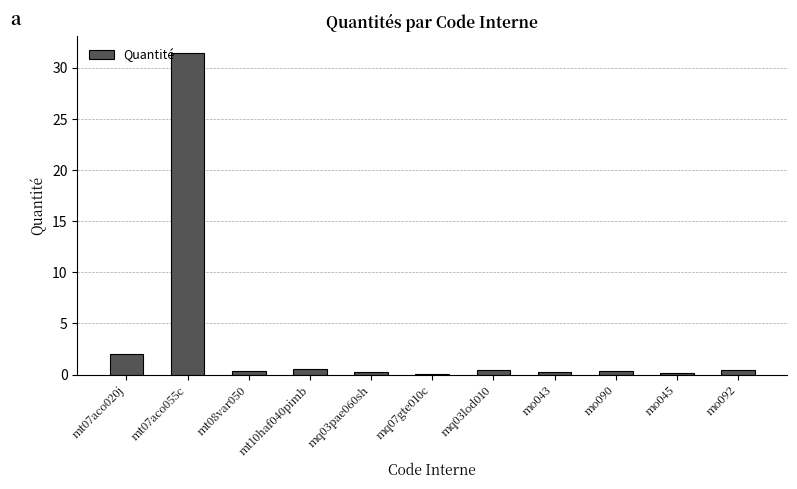

What is the greatest value displayed?

31.5